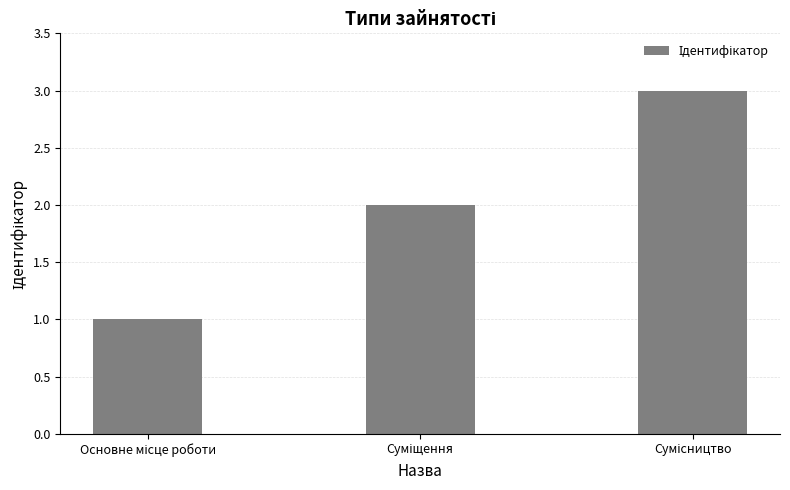

What is the difference between the maximum and minimum values?

2